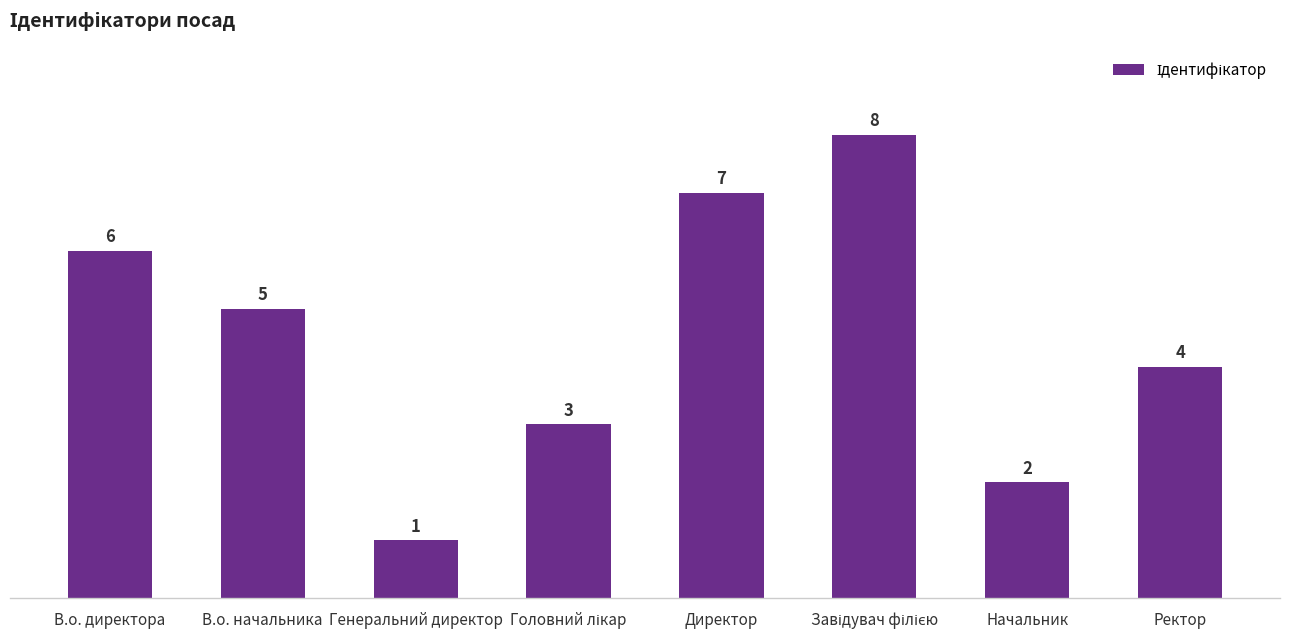

What is the change in value from Директор to Ректор?

-3